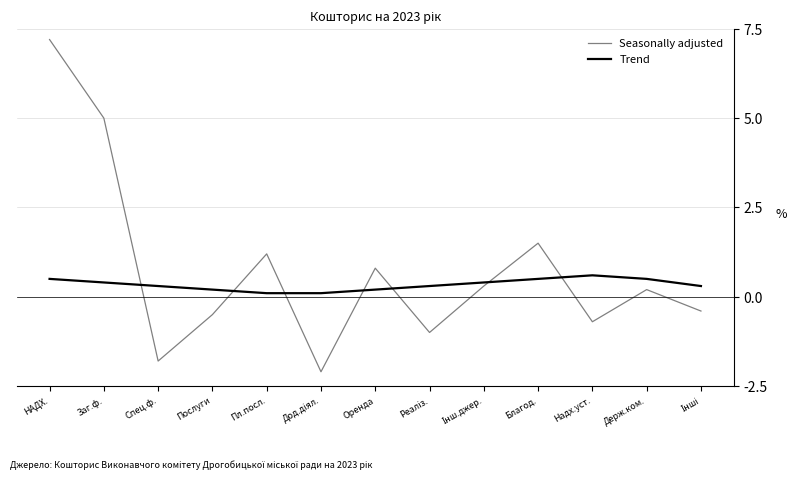

How many lines are shown in the chart?

2